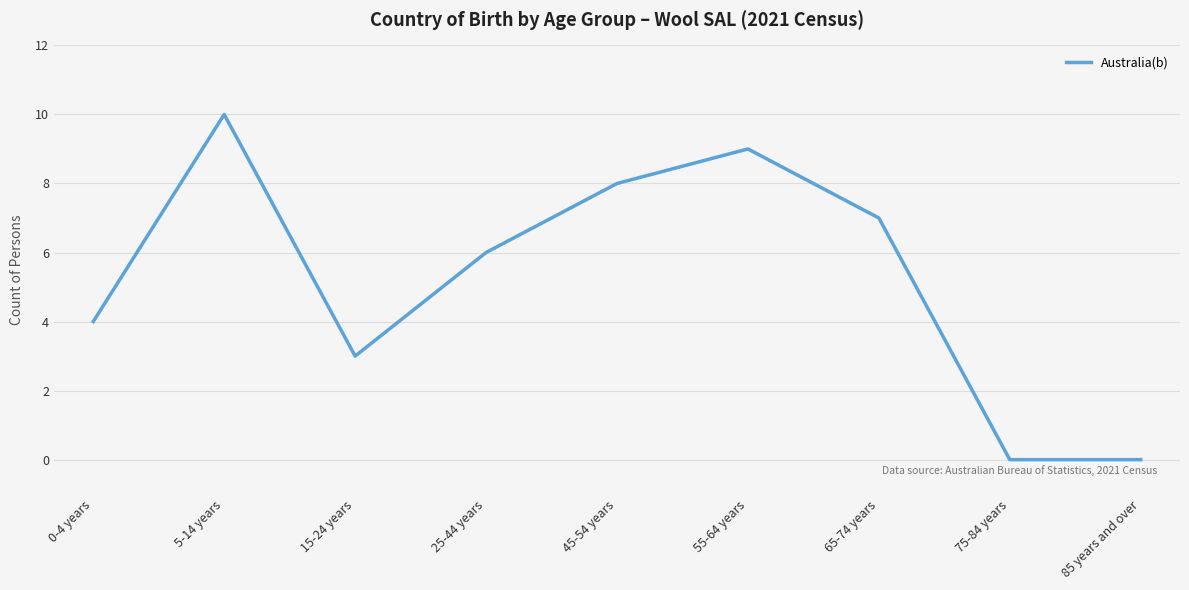

True or false: the data shows 3 at 15-24 years.

True